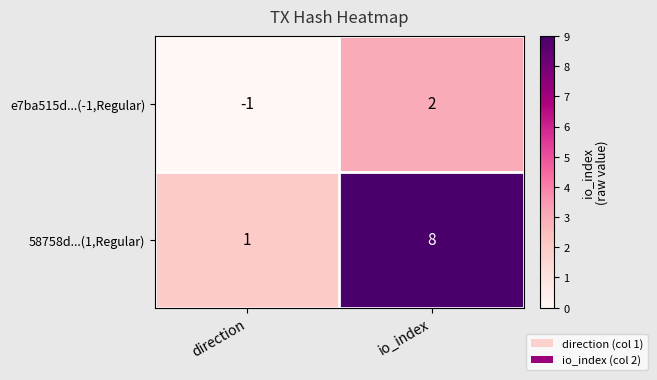

What is the difference between the maximum and minimum values in the e7ba515d...(-1,Regular) series?

3